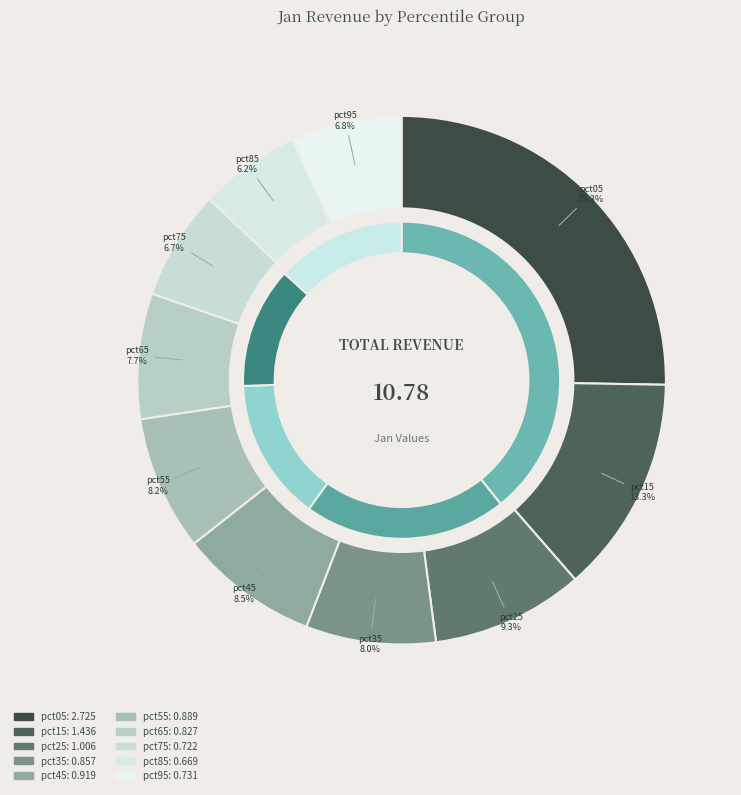

How many slices are in this pie chart?

10